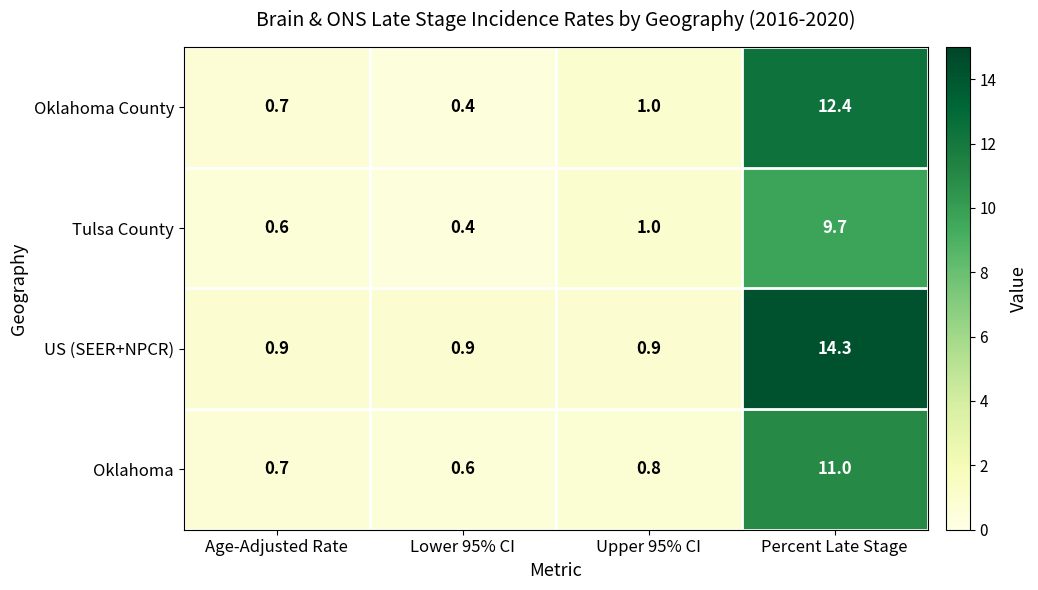

Reading right to left, what are all the values shown in this chart?

Oklahoma County: 12.4	1.0	0.4	0.7
Tulsa County: 9.7	1.0	0.4	0.6
US (SEER+NPCR): 14.3	0.9	0.9	0.9
Oklahoma: 11.0	0.8	0.6	0.7